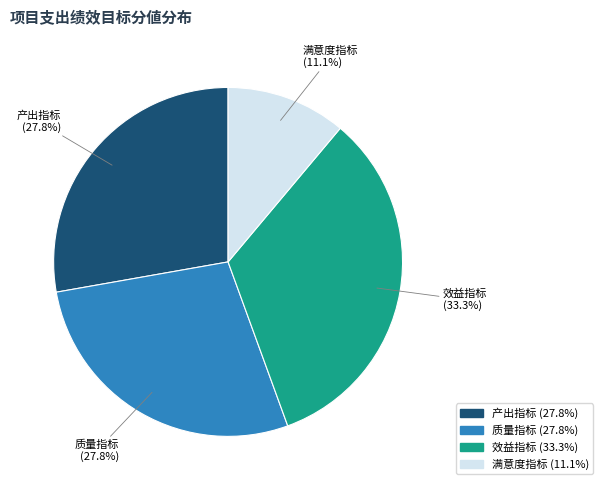

What percentage is NOT represented by 质量指标?

72.2%